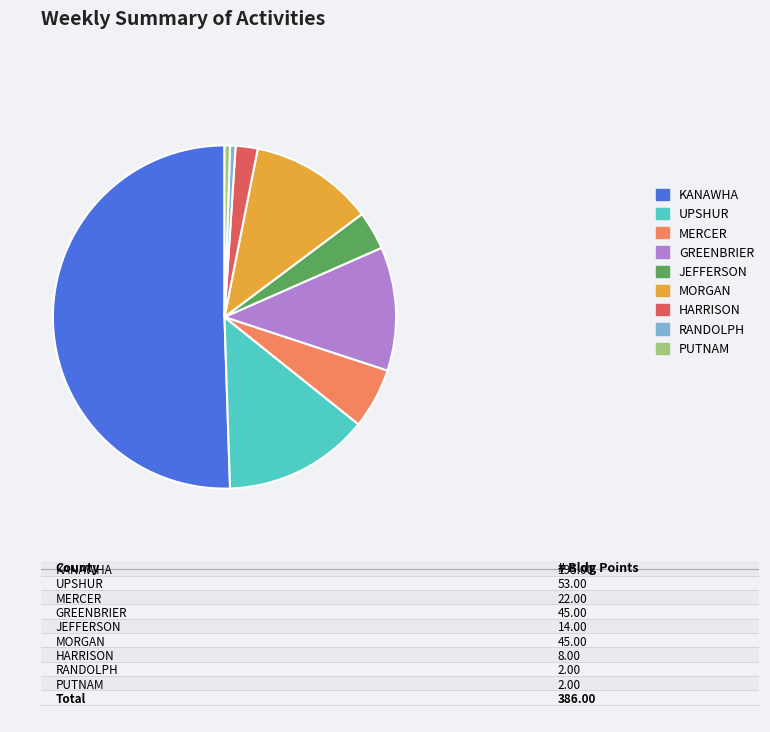

Between MERCER and UPSHUR, which is larger?

UPSHUR